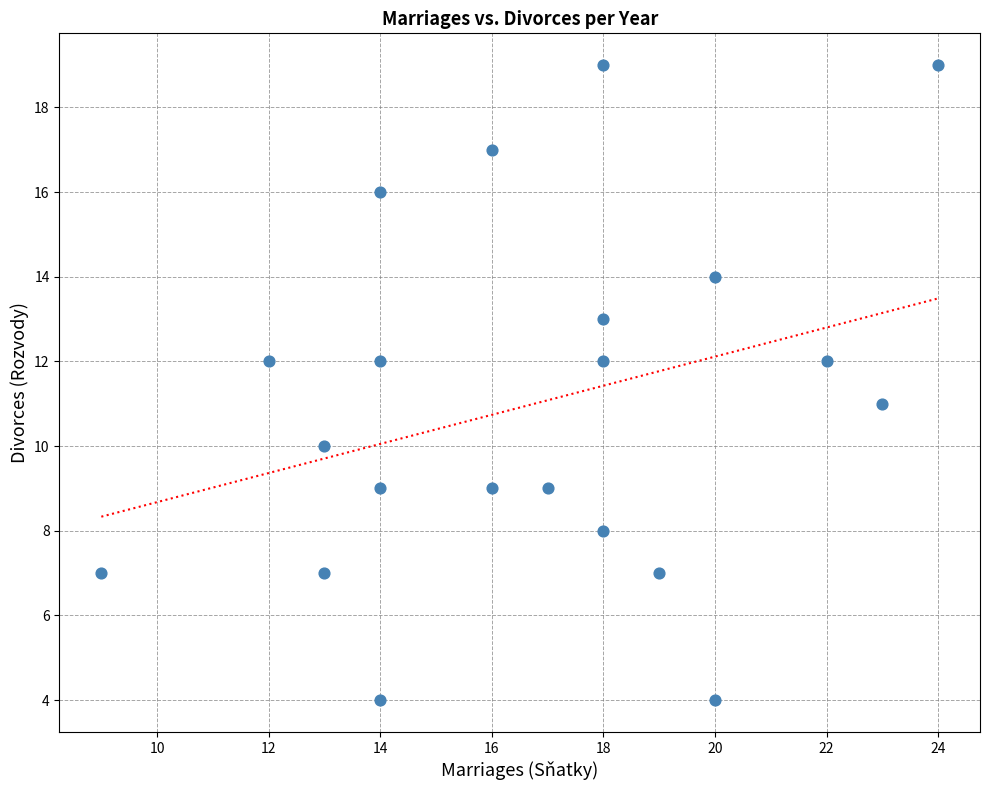

What is the range of Y values (max minus min)?

15